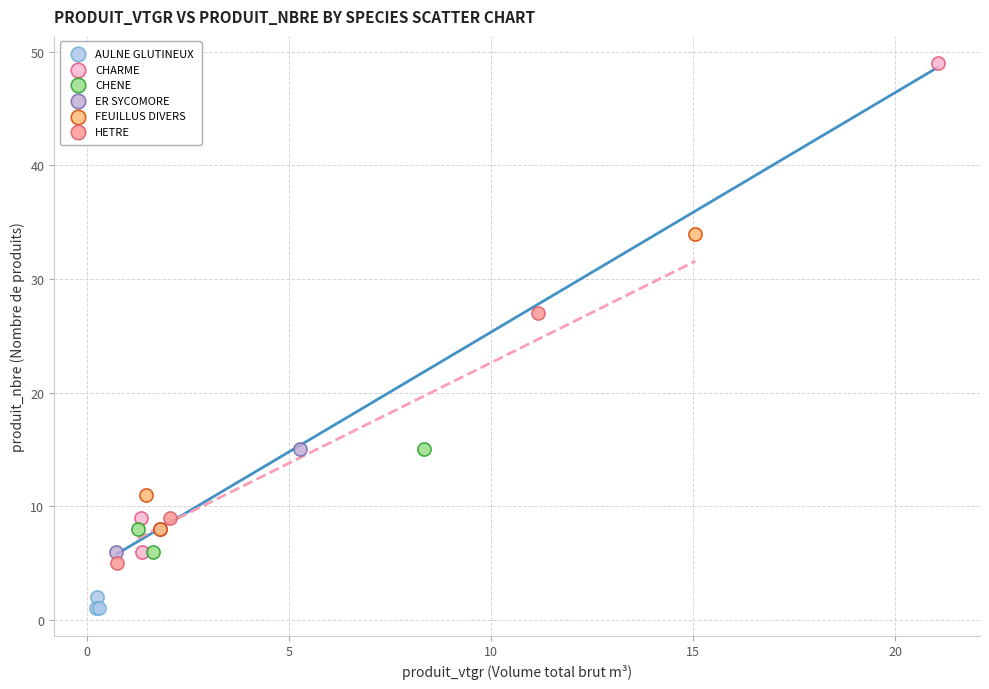

Which series reaches the maximum Y coordinate?

CHARME